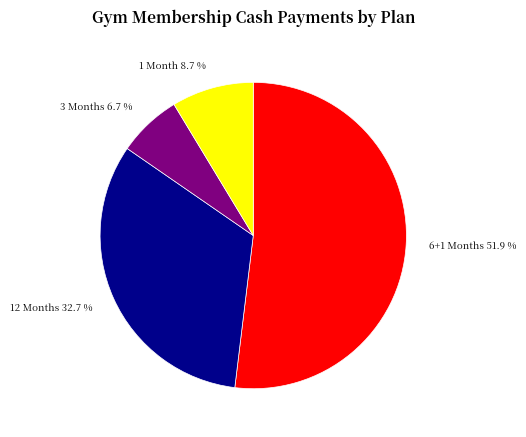

Count the number of slices in the pie.

4